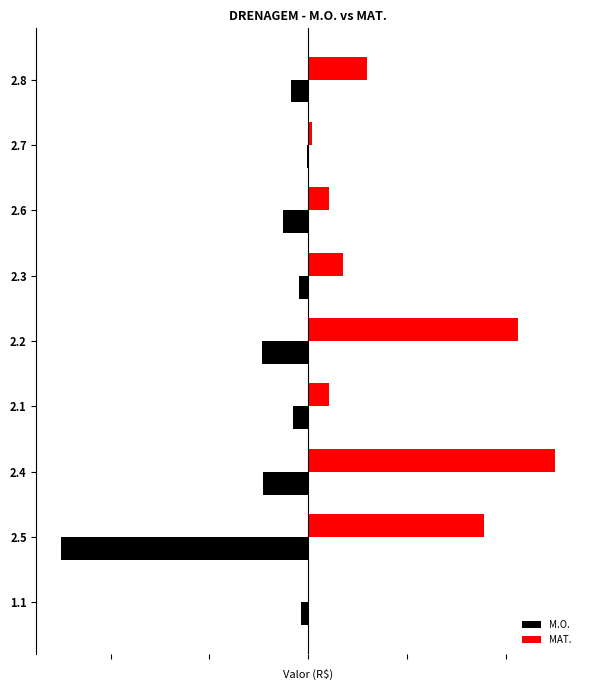

What is the value of the M.O. bar at the 4th from the left?

-298.9